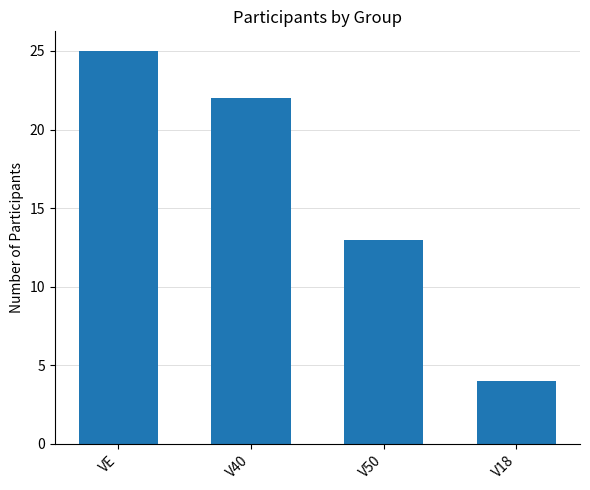

Reading left to right, transcribe all the data shown in this chart.

25	22	13	4